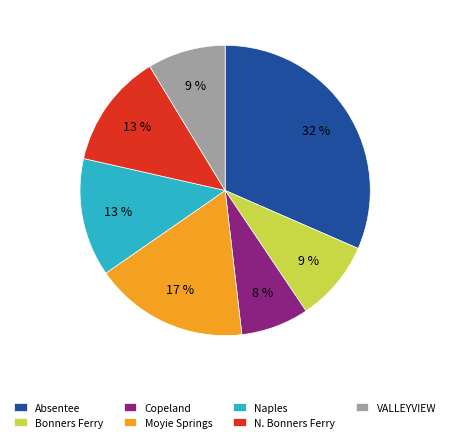

Which category has the smallest portion of the pie?

Copeland